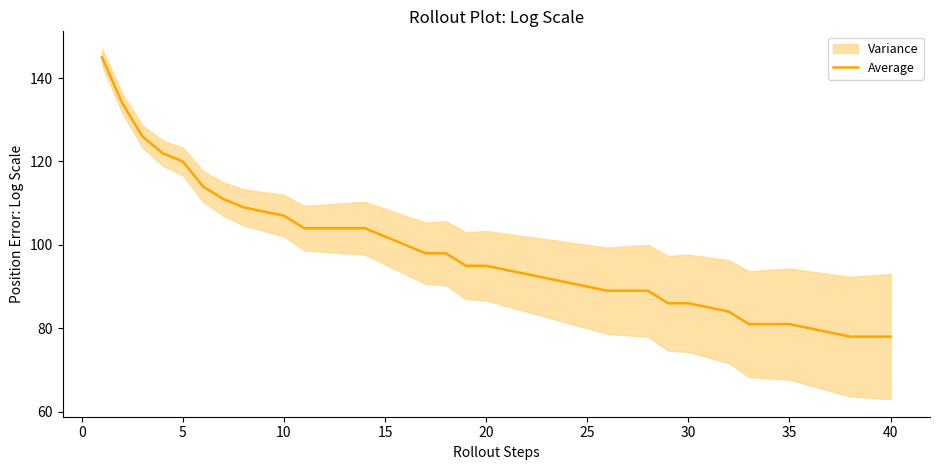

The value of Average at 10 is 107. True or false?

True